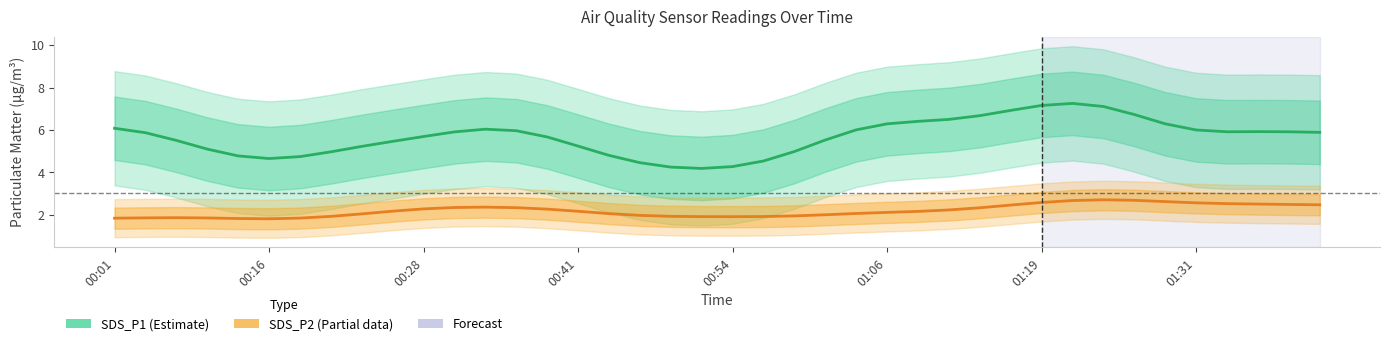

What is the difference between the maximum and second lowest values in the SDS_P2 (Partial) series?

0.9